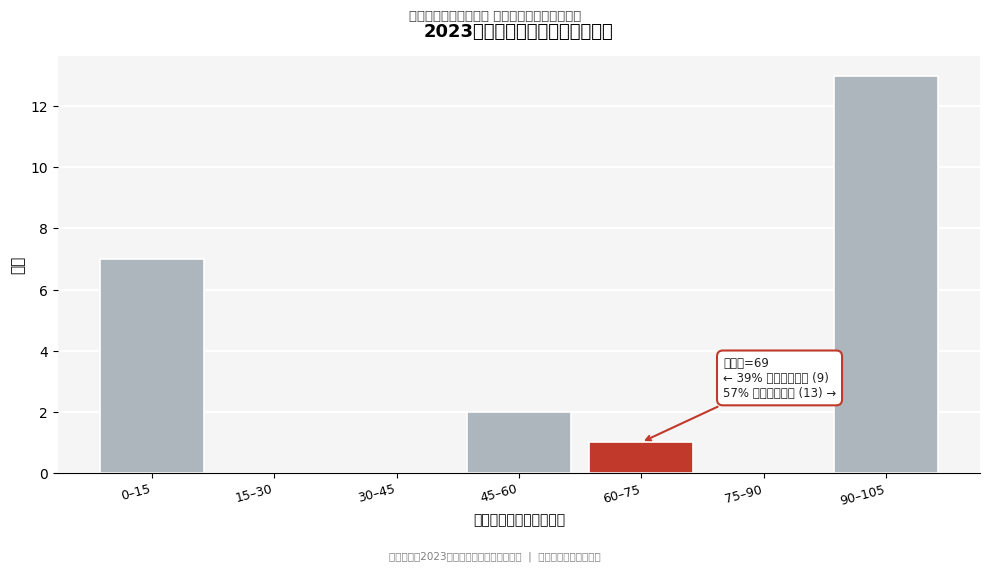

Reading right to left, extract all data points from this chart.

90–105=13	75–90=0	60–75=1	45–60=2	30–45=0	15–30=0	0–15=7